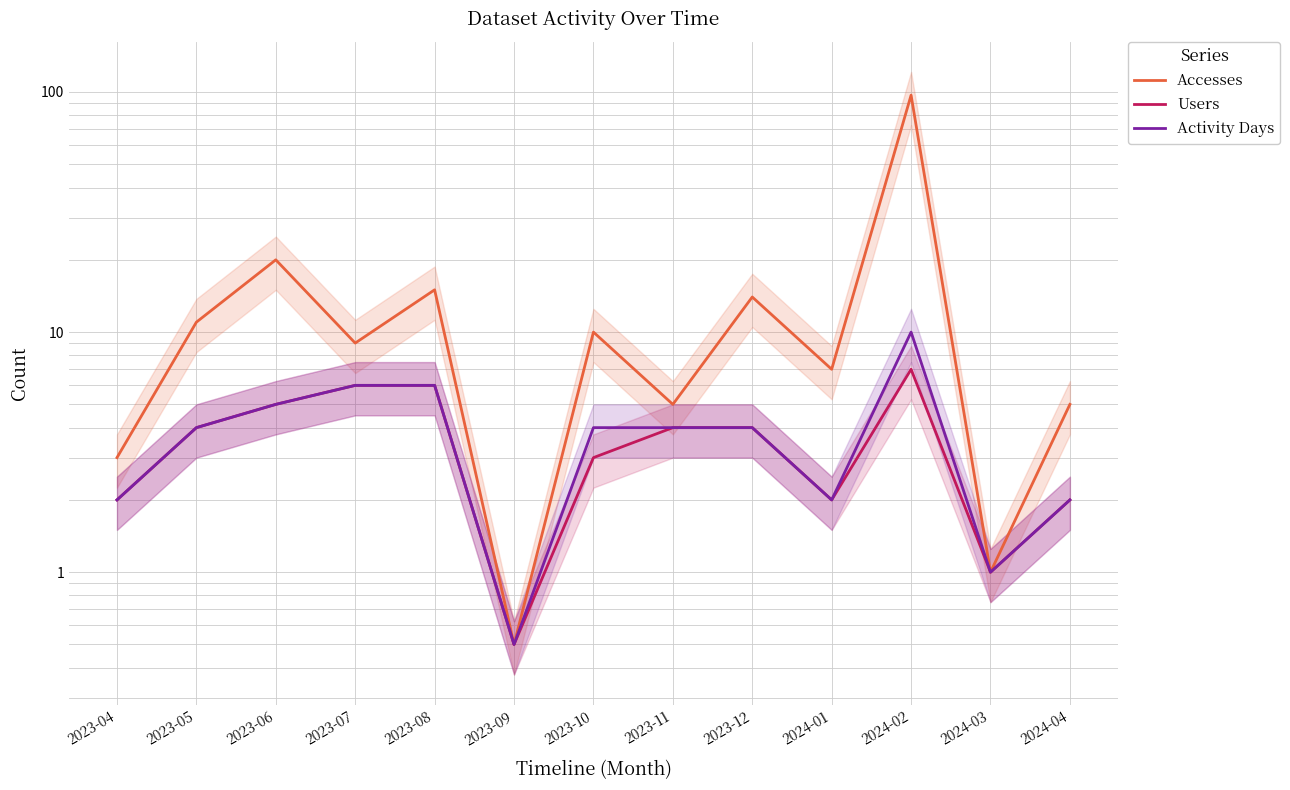

True or false: Accesses has a value of 5.0 at 2023-11.

True